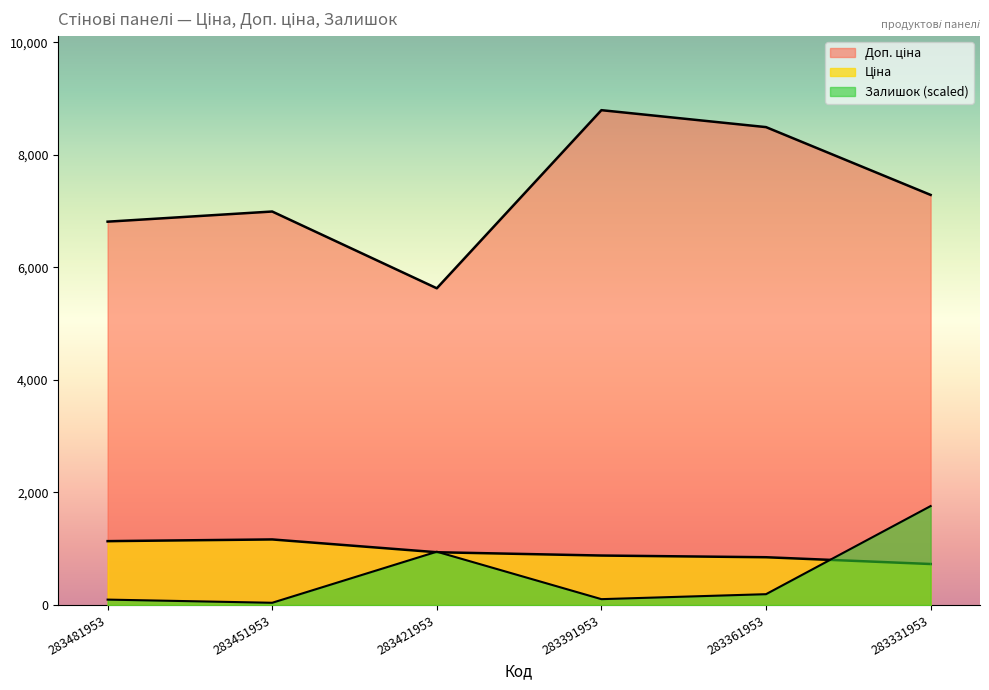

At 283421953, list the series in order from smallest to largest.

Ціна, Залишок, Доп. ціна